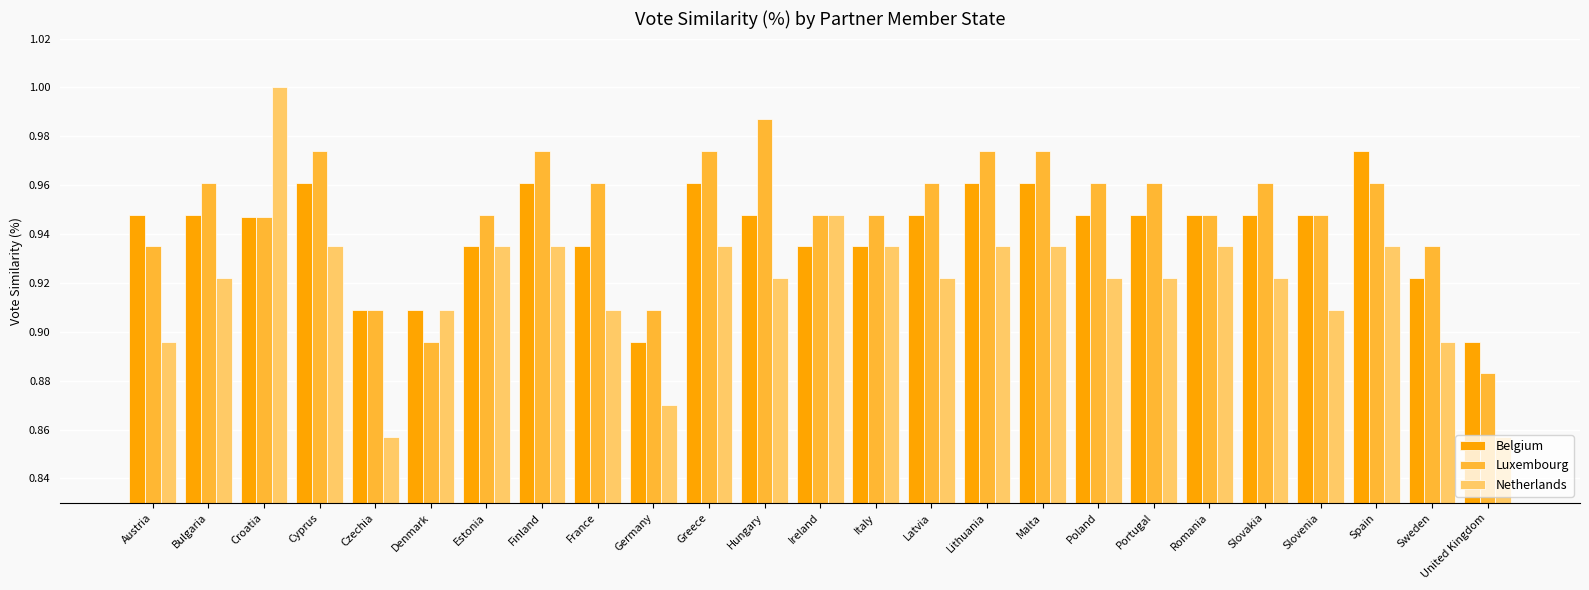

At which category does the chart reach its peak across all series?

Croatia